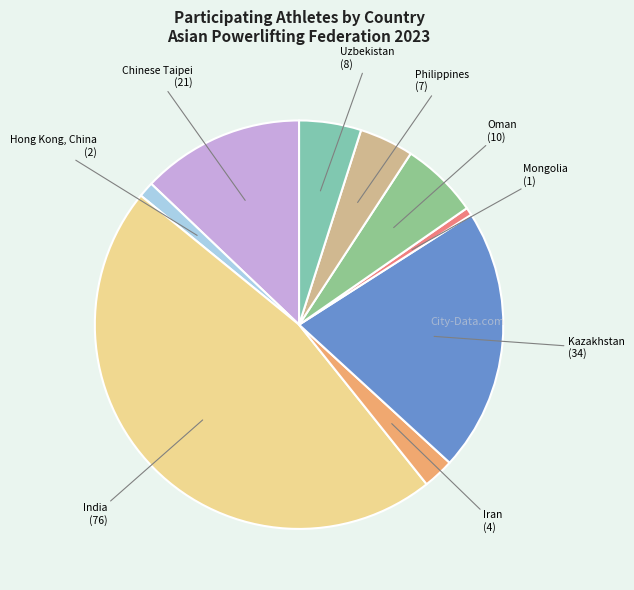

Count the number of slices in the pie.

9